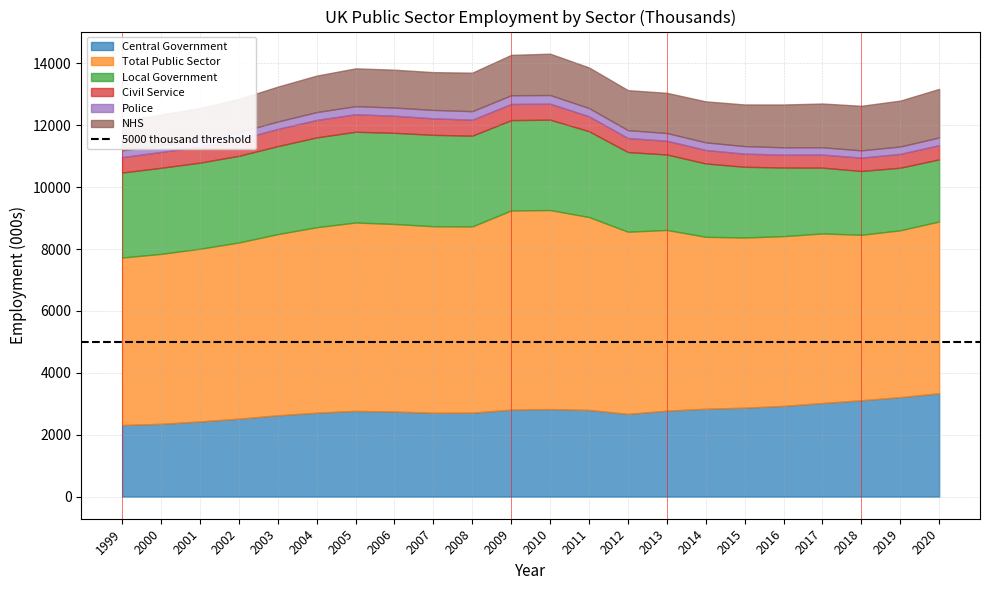

True or false: Civil Service and Police cross at least once.

False